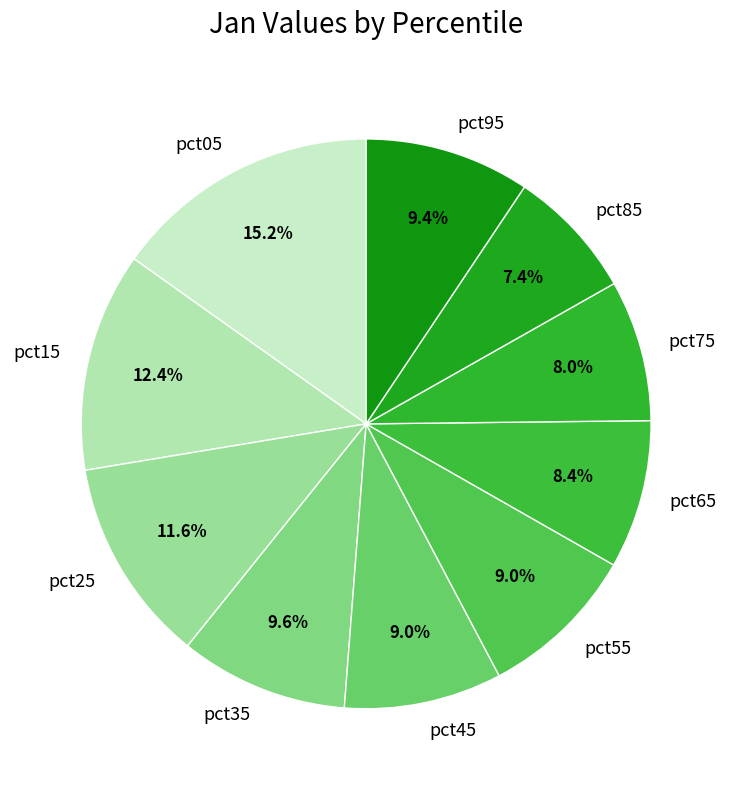

What percentage is NOT represented by pct15?

87.6%